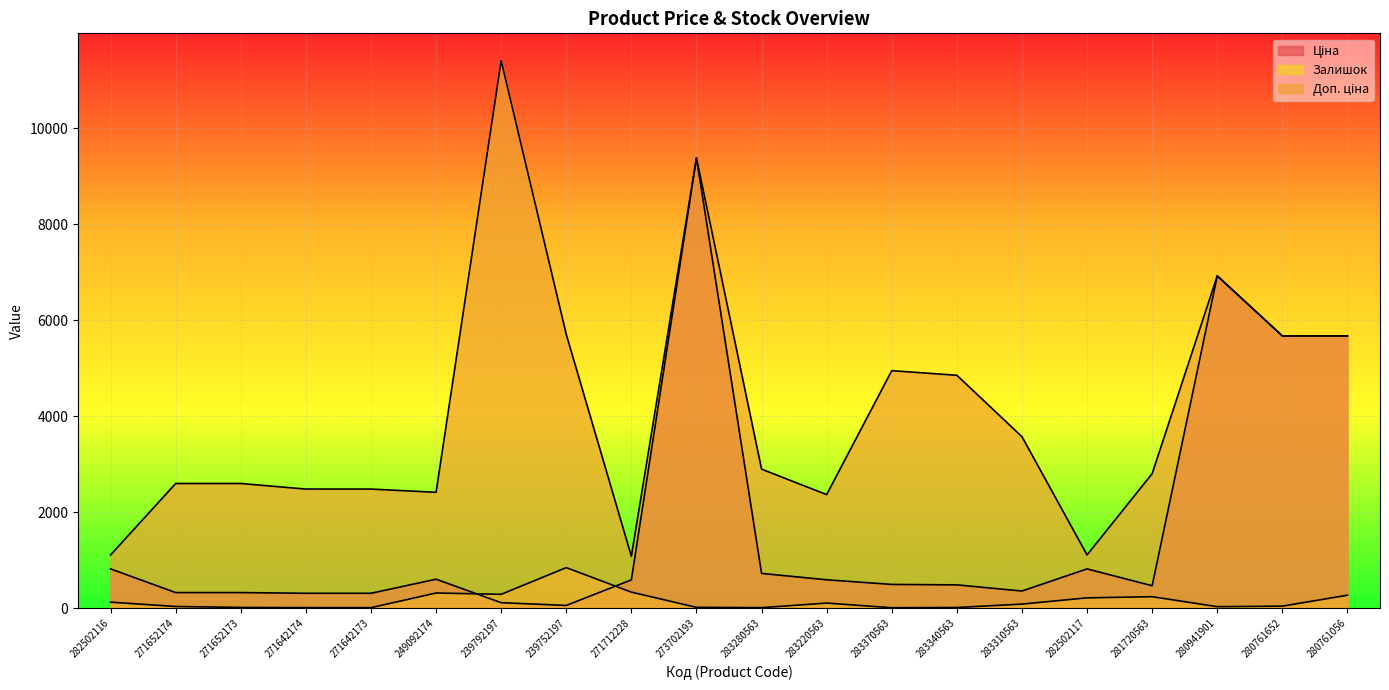

Which category has the lowest value in the Залишок series?

283370563